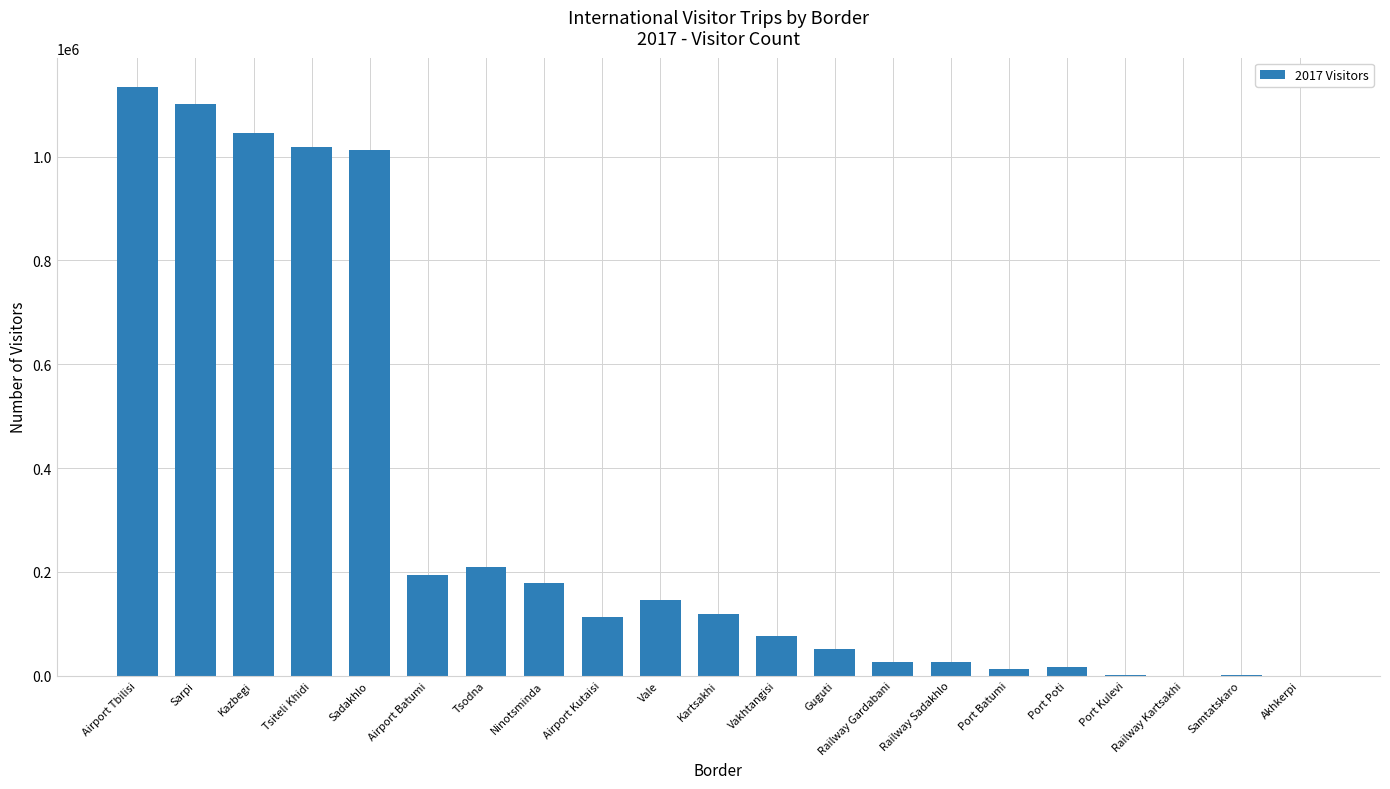

Which has a higher value, Guguti or Railway Sadakhlo?

Guguti